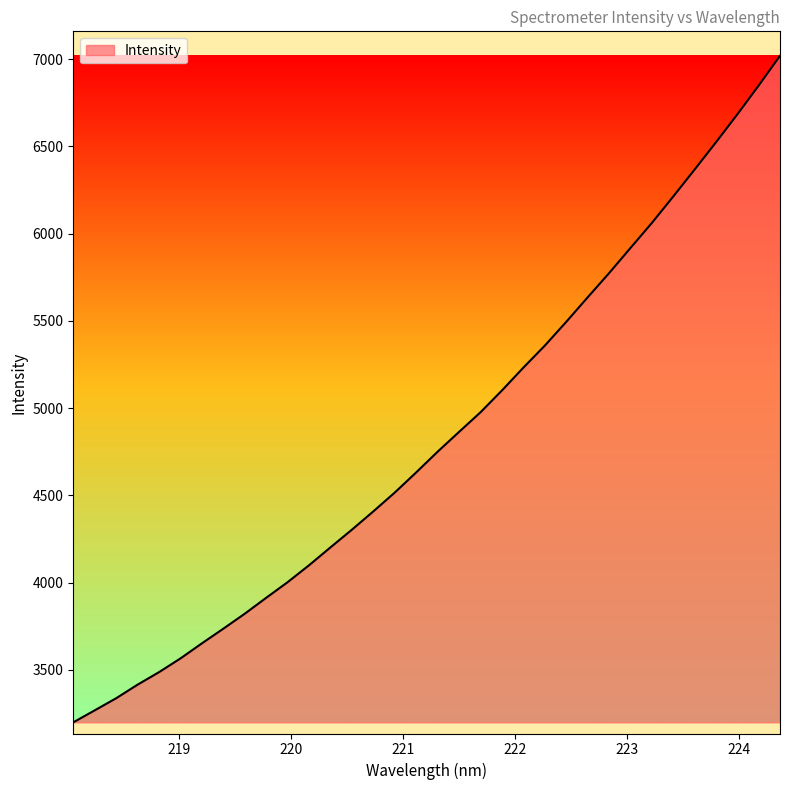

What is the minimum value shown in the chart?

3199.5